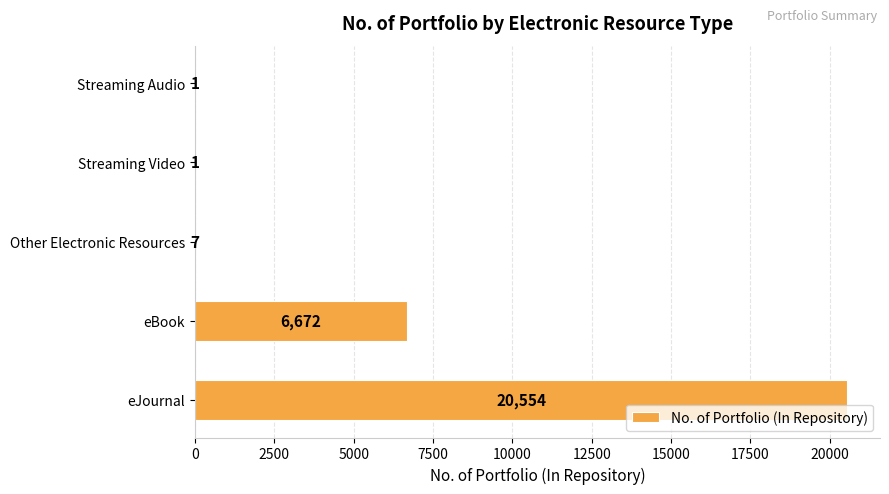

Which has a higher value, Streaming Video or eJournal?

eJournal